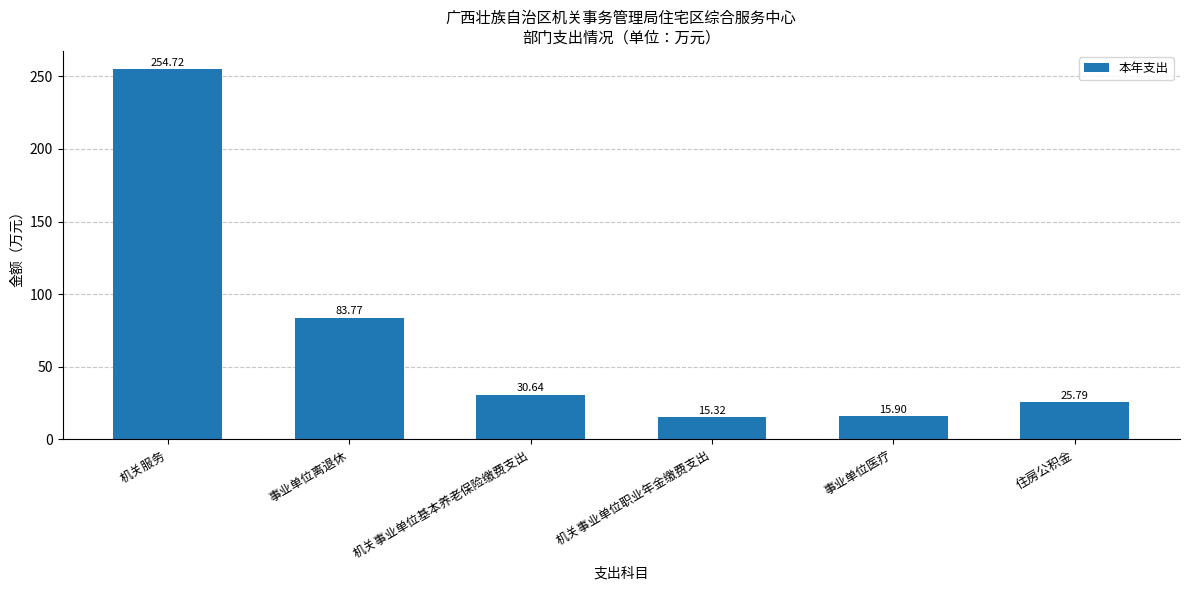

What is the maximum value shown in the chart?

254.7